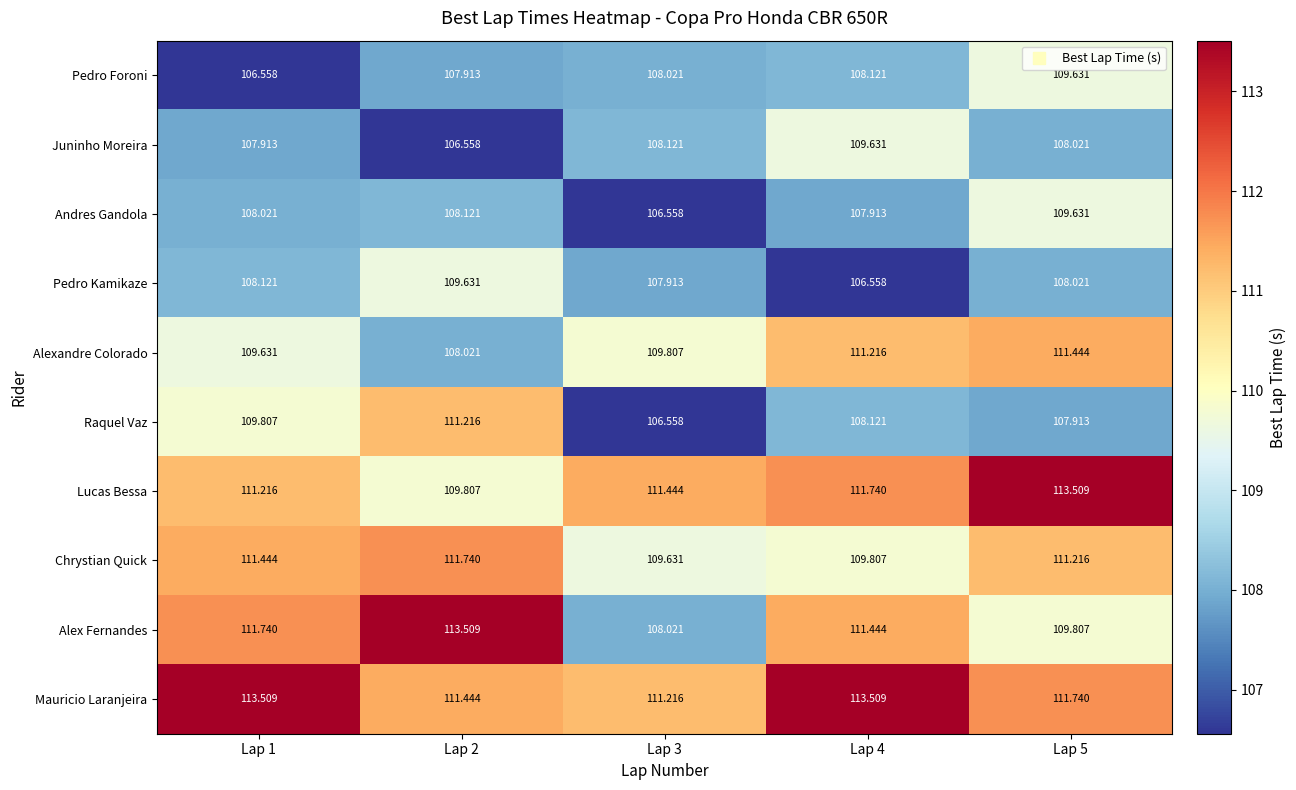

Is the value of Chrystian Quick at Lap 1 greater than the value of Lucas Bessa at Lap 4?

No